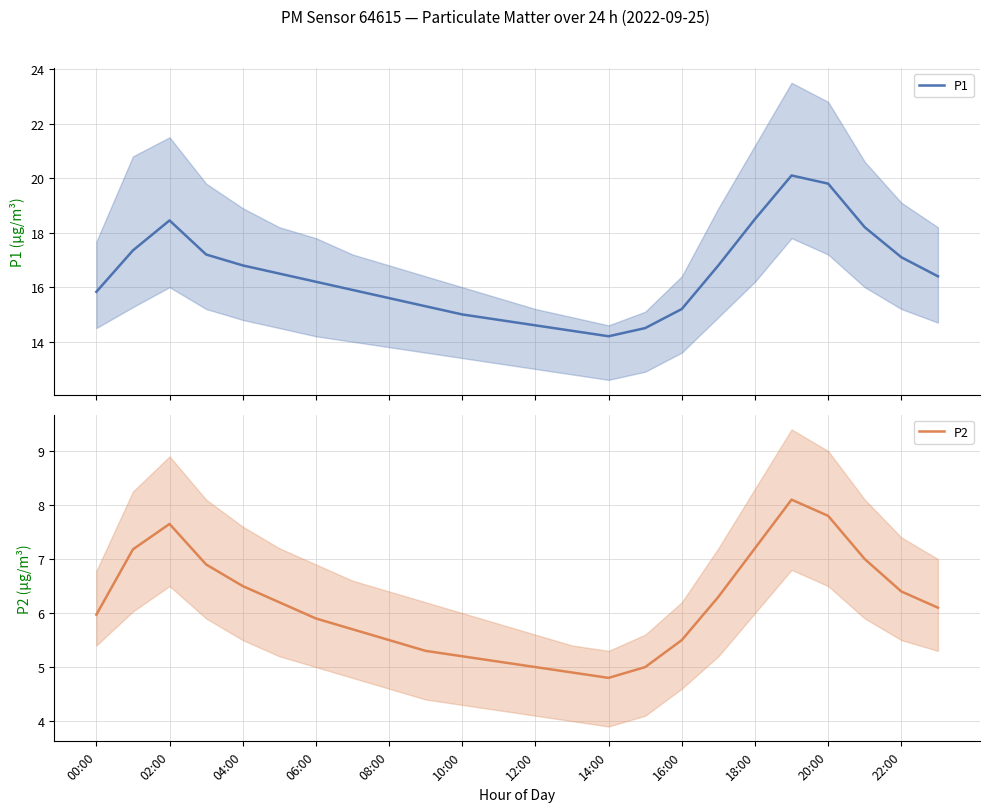

True or false: P1 has more than 2 points higher than both neighbors.

False